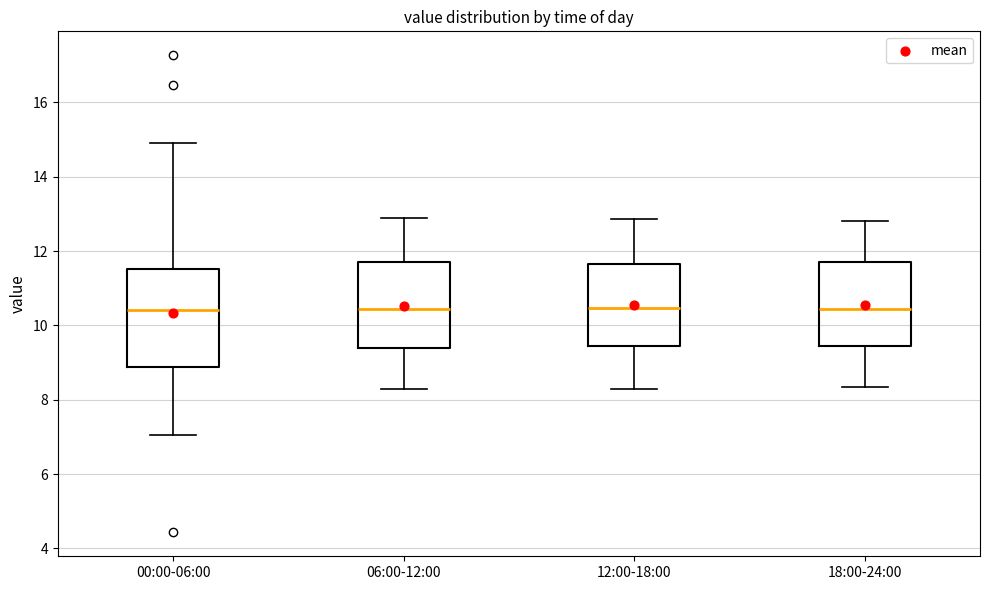

Reading left to right, read every box against the y-axis: the position of its median line, the range the box covers, and the ends of its whiskers. The values are not printed on the chart, so give them approximately, as read against the axis.

00:00-06:00: median 10.4, box 8.8 to 11.6, whiskers 7.0 to 15.0
06:00-12:00: median 10.4, box 9.4 to 11.8, whiskers 8.4 to 13.0
12:00-18:00: median 10.4, box 9.4 to 11.6, whiskers 8.4 to 12.8
18:00-24:00: median 10.4, box 9.4 to 11.8, whiskers 8.4 to 12.8